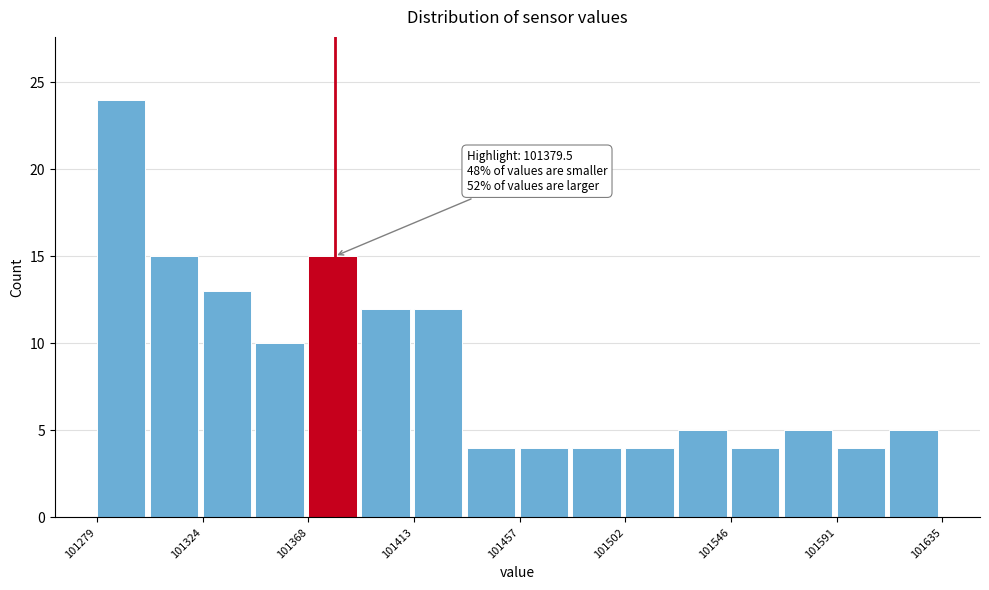

Which range on the x-axis has the tallest bar?

101280 to 101300